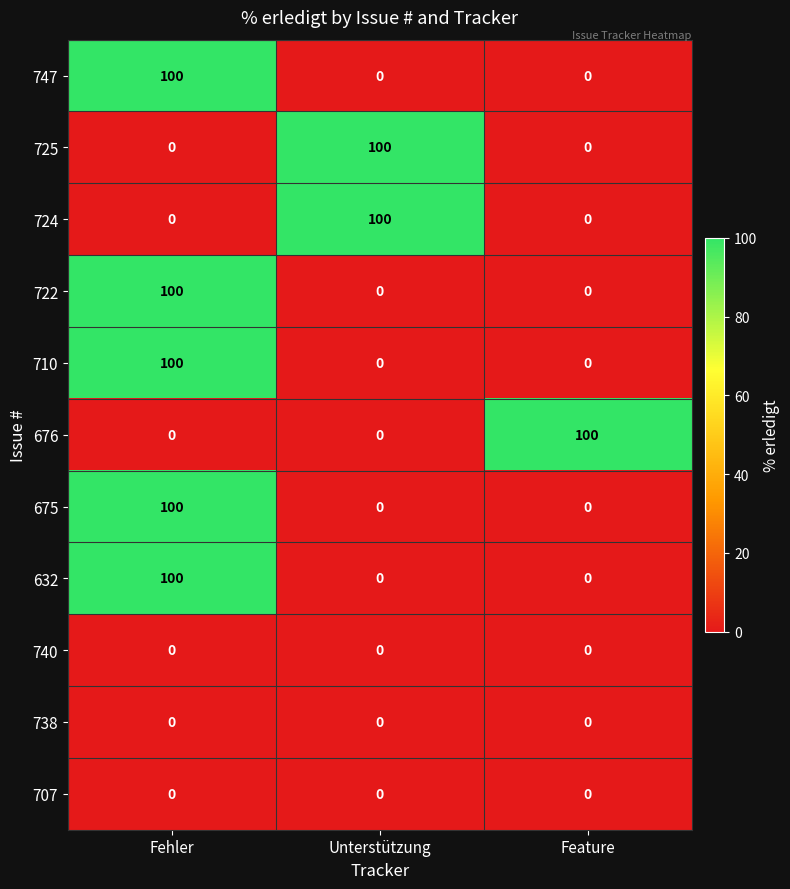

Is the value of 725 at Unterstützung greater than the value of 676 at Fehler?

Yes